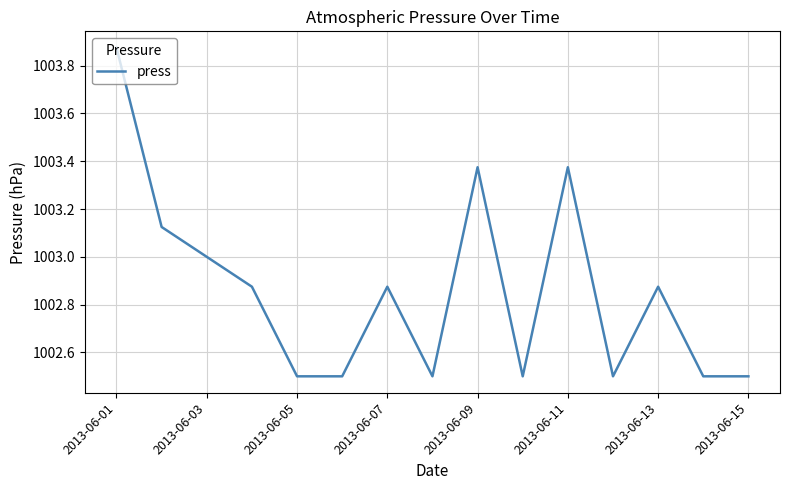

What is the difference between the maximum and minimum values?

1.4